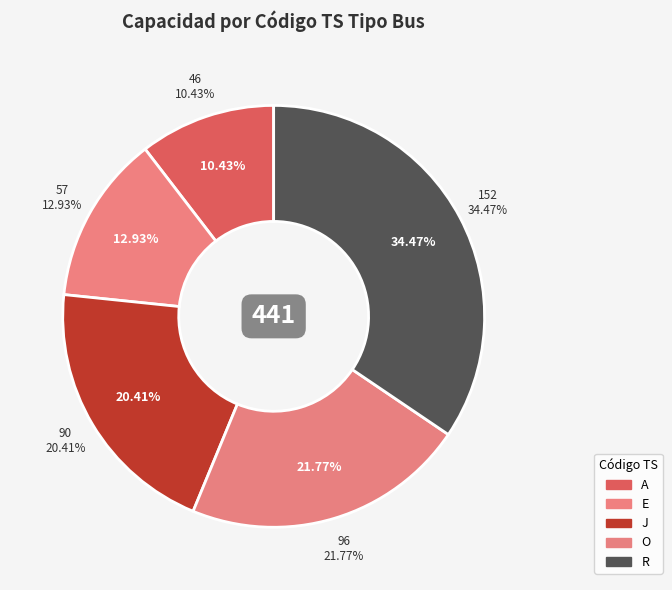

To the nearest percent, what is the combined percentage of R and O?

56%